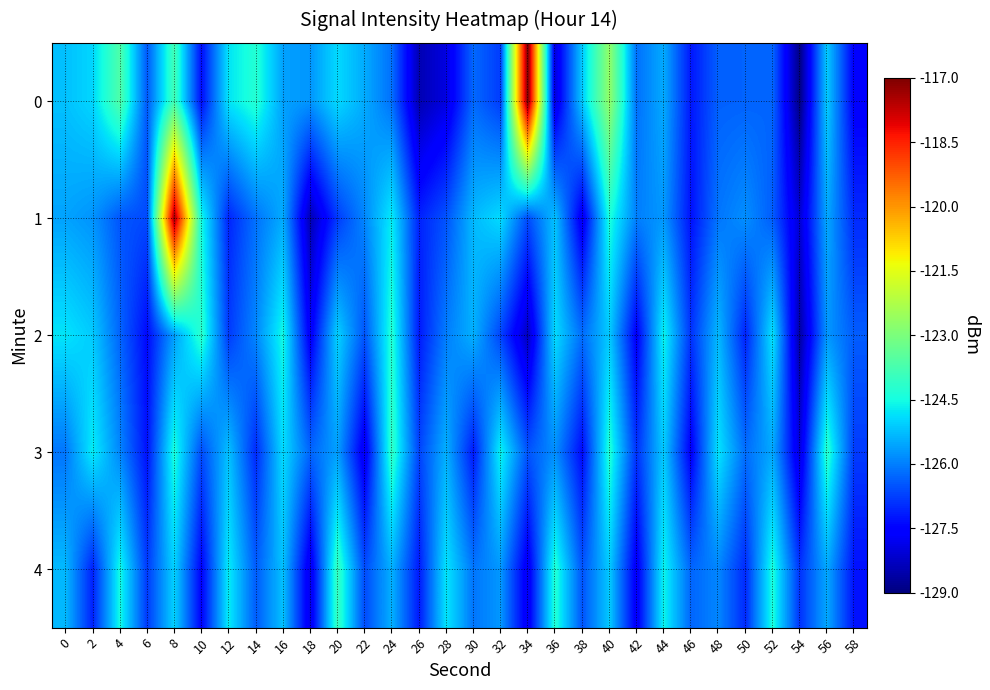

At 4, list the series in order from smallest to largest.

1, 2, 3, 4, 0